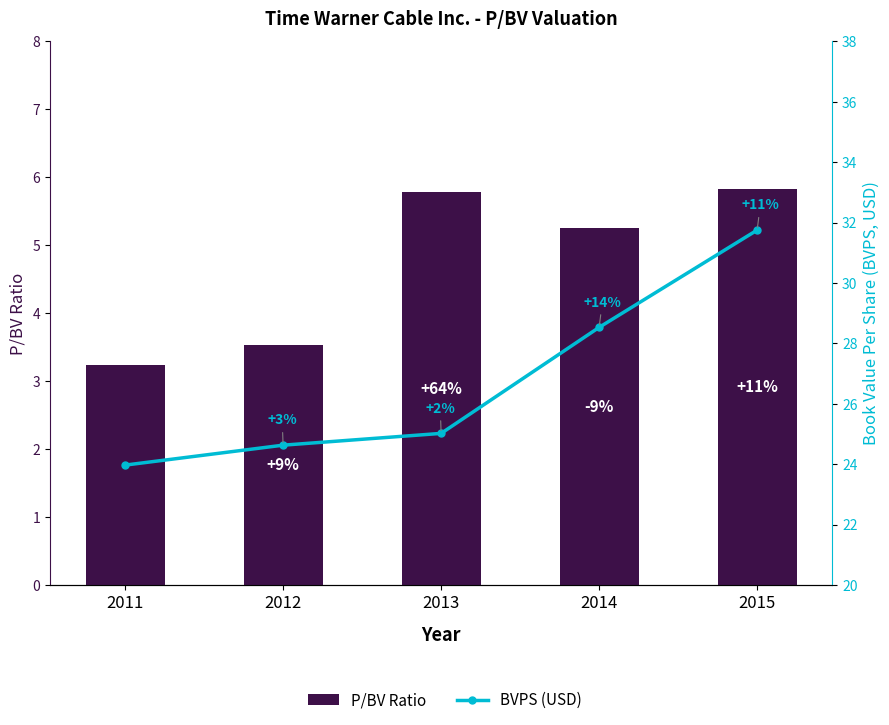

The BVPS (USD) series shows 39.5 at 2012. True or false?

False